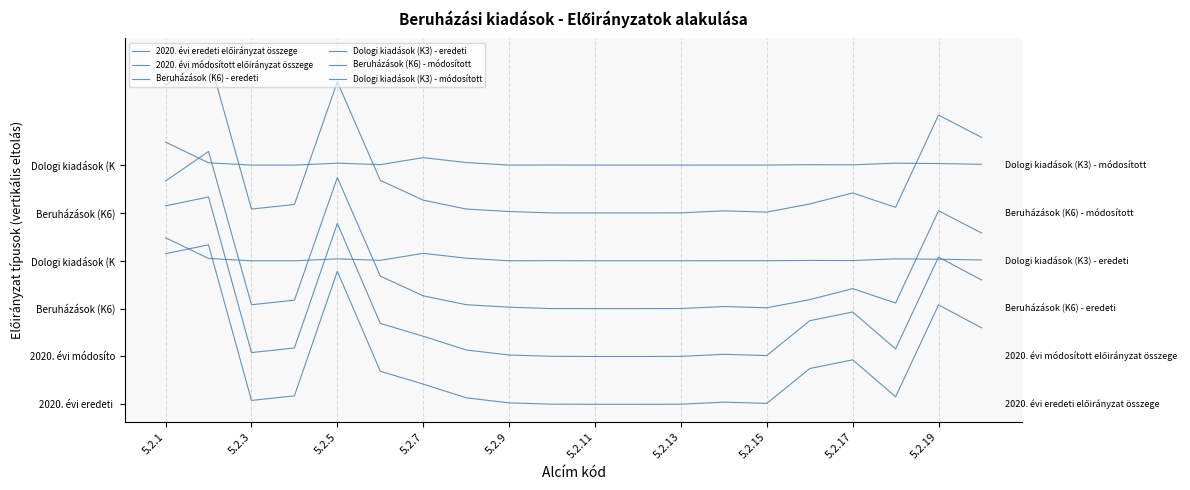

Does the chart have visible grid lines?

Yes